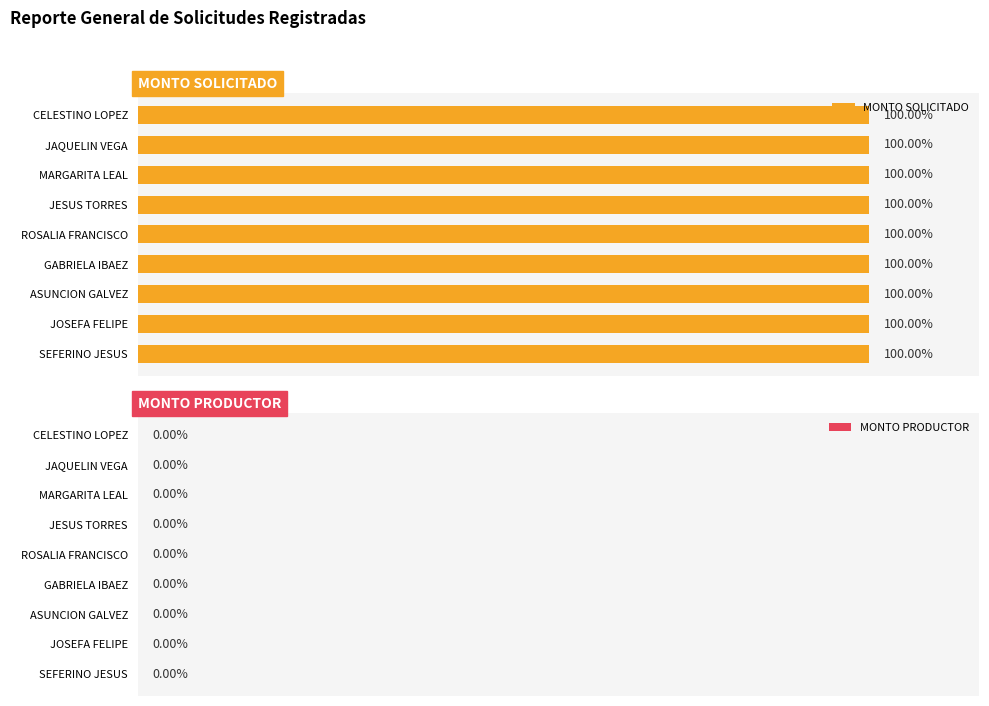

Where is MONTO PRODUCTOR nearest to the value 0?

CELESTINO EVANGELISTA LOPEZ